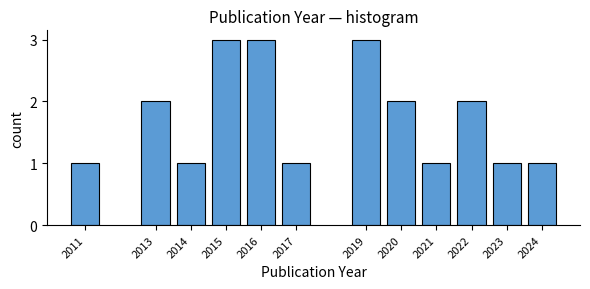

Reading left to right, list all the values displayed in this chart.

2011=1	2013=2	2014=1	2015=3	2016=3	2017=1	2019=3	2020=2	2021=1	2022=2	2023=1	2024=1